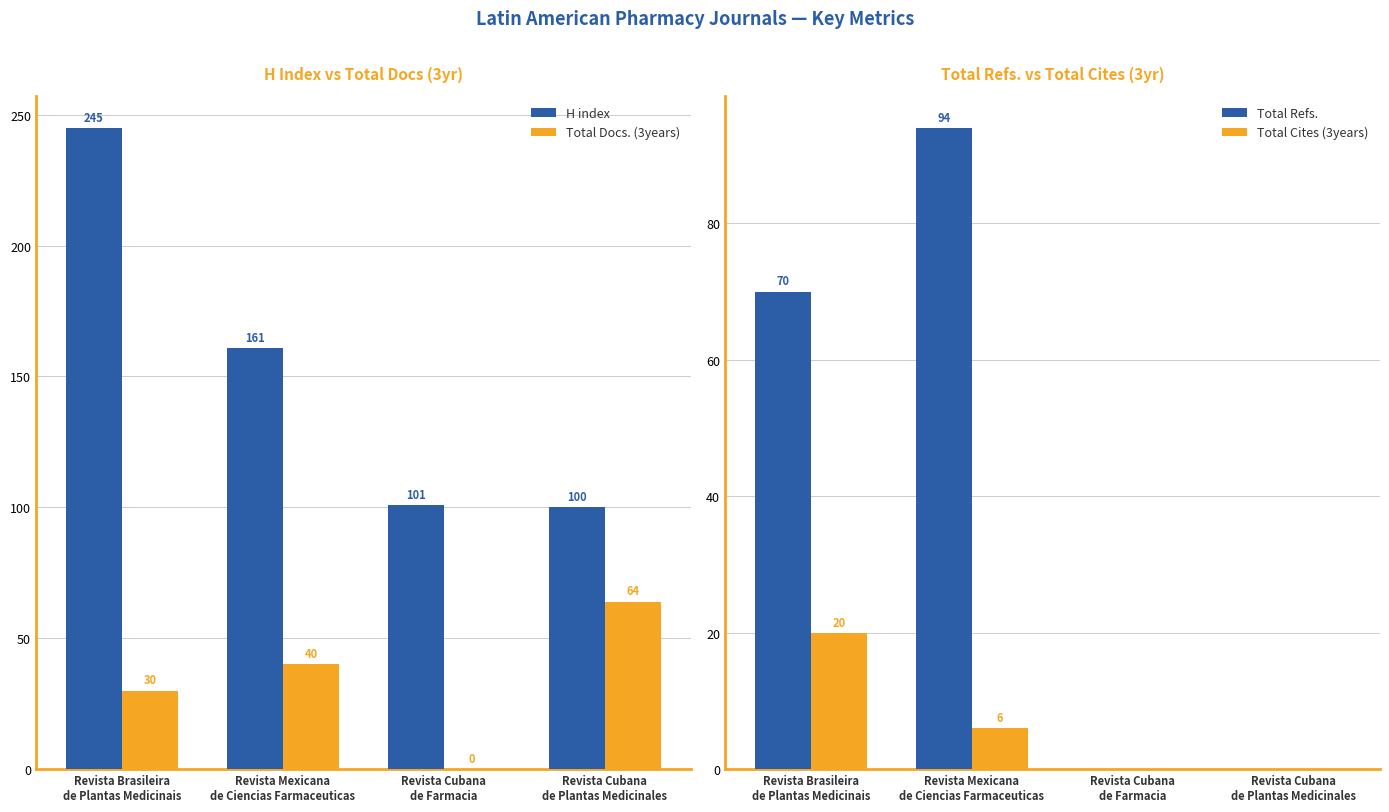

What is the label of the 4th bar from the right?

Revista Brasileira
de Plantas Medicinais